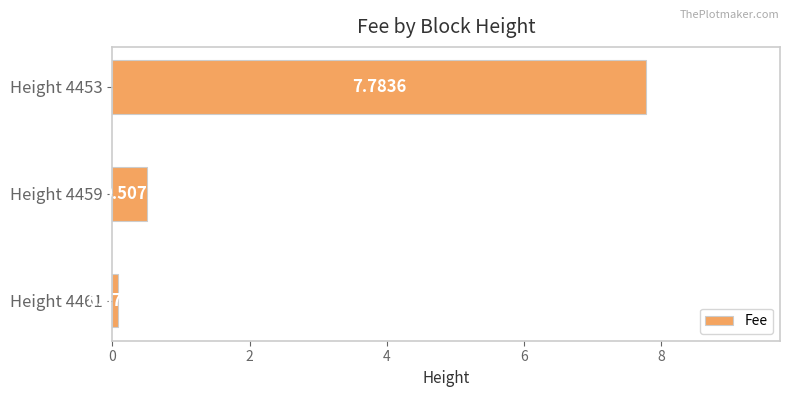

What is the difference between the maximum and minimum values?

7.7